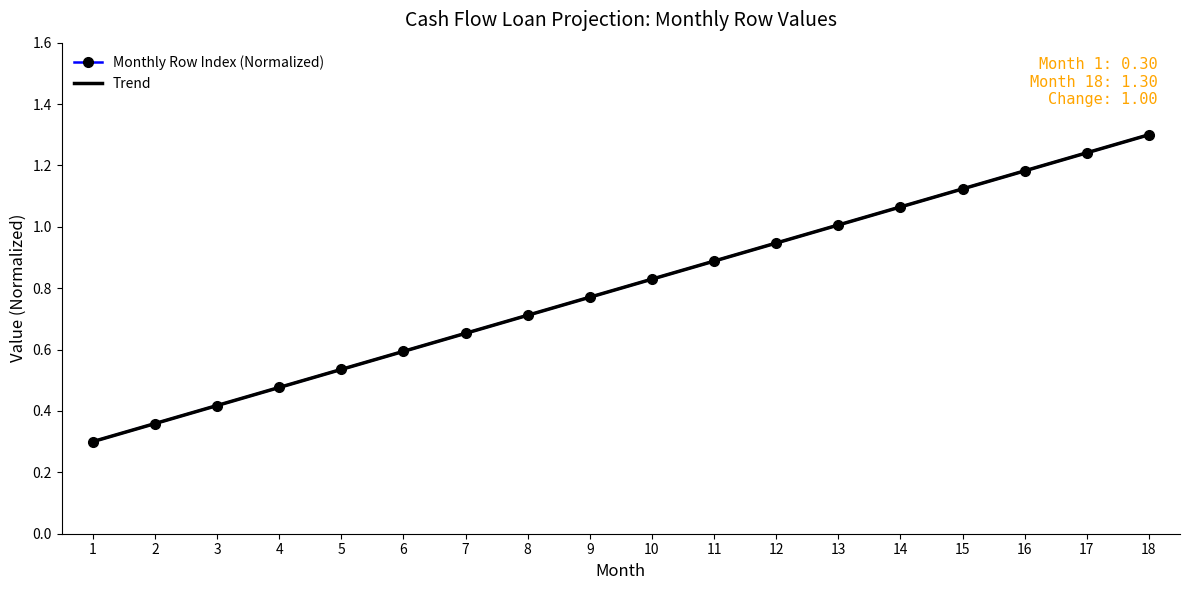

True or false: Monthly Row Index (Normalized) and Trend cross at least once.

False